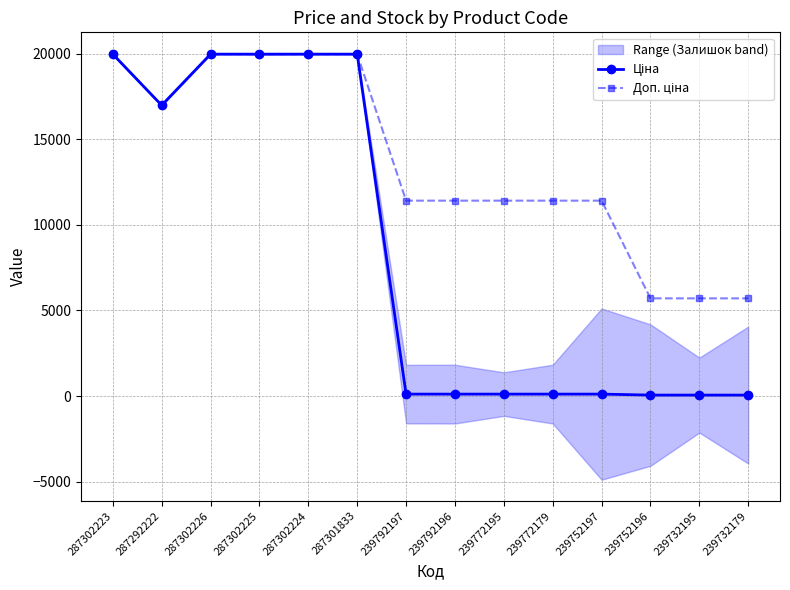

Where is Ціна nearest to the value 10010?

287292222